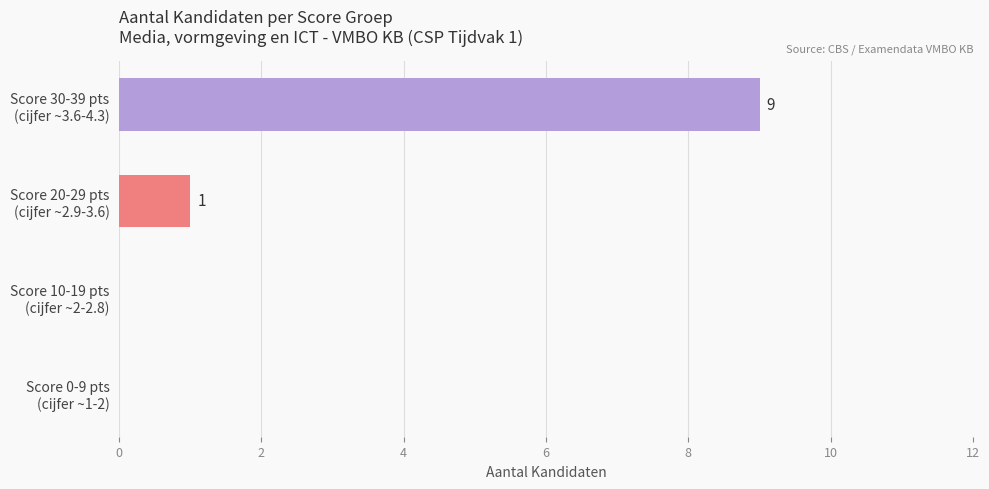

How many values are above zero?

2